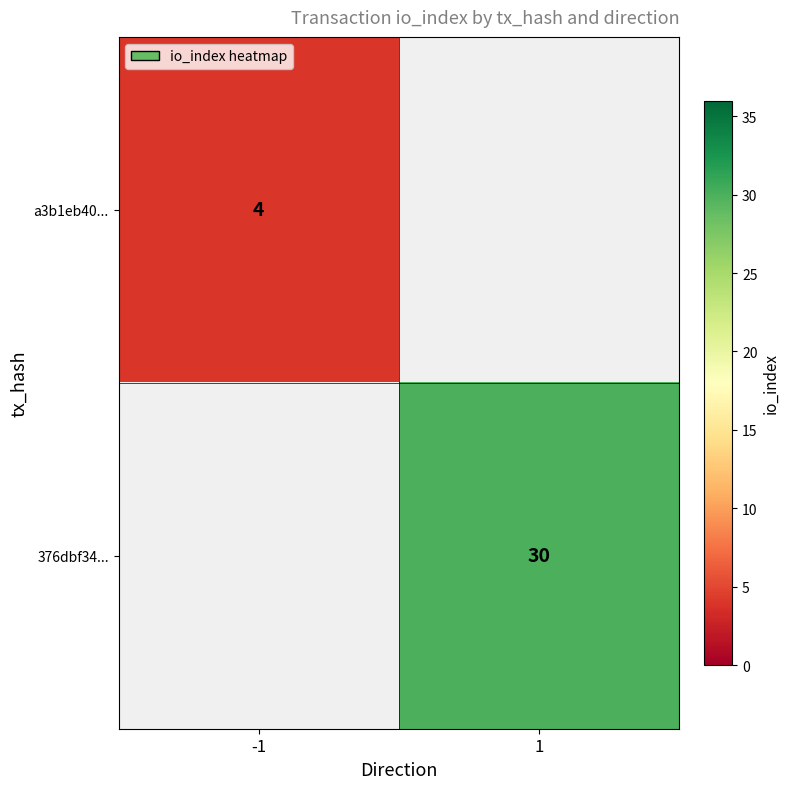

How many series are shown in this chart?

2